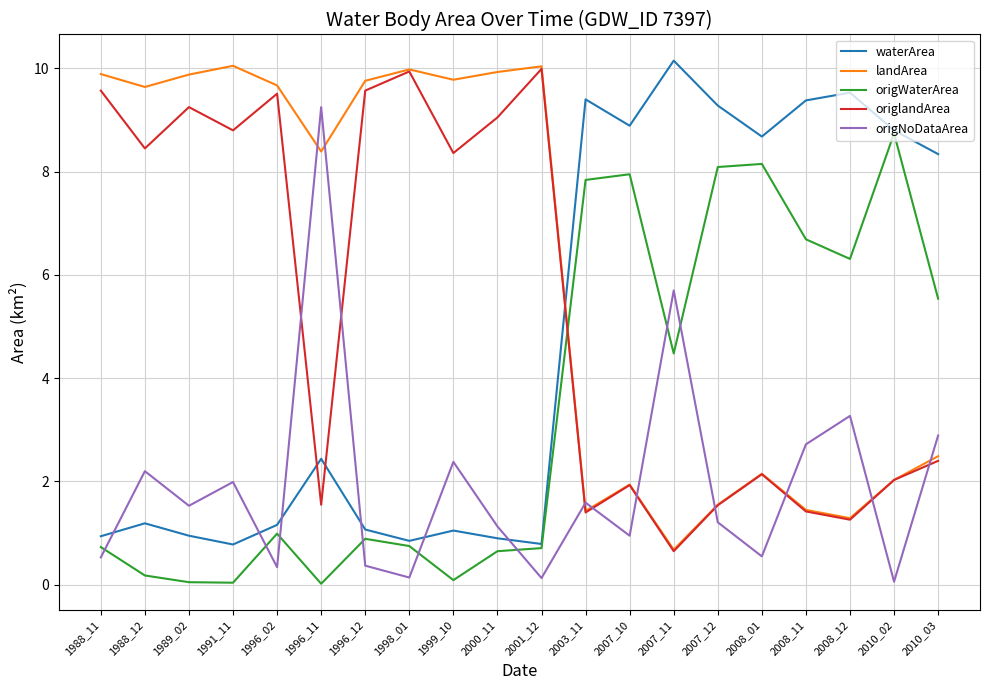

Where is origWaterArea nearest to the value 4?

2007_11